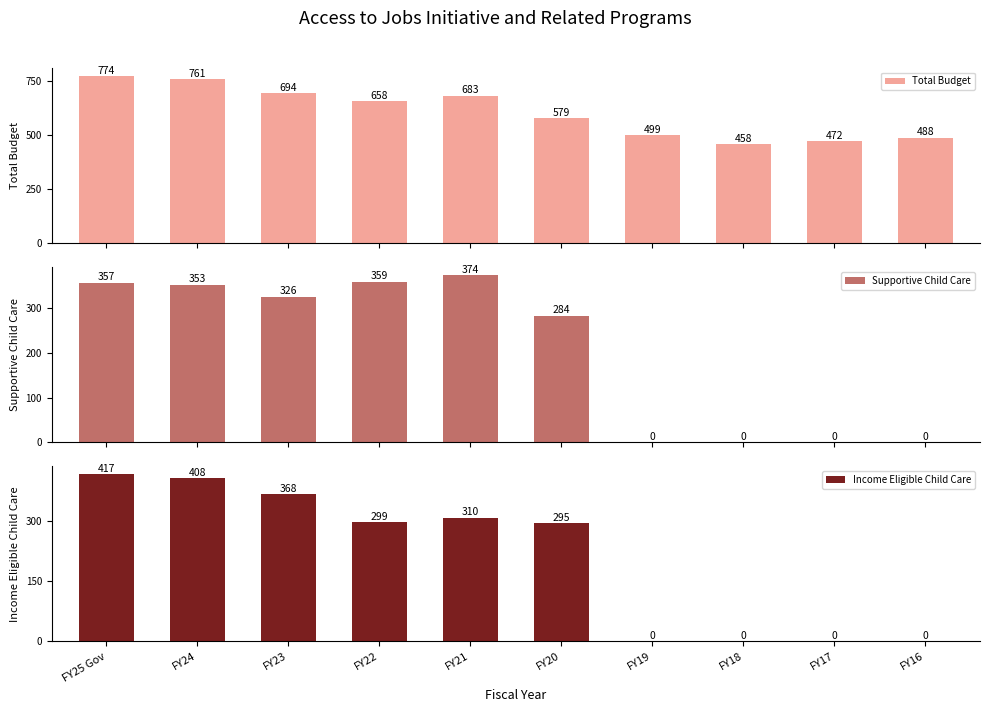

Where does the Income Eligible Child Care series first go above 298?

FY25 Gov